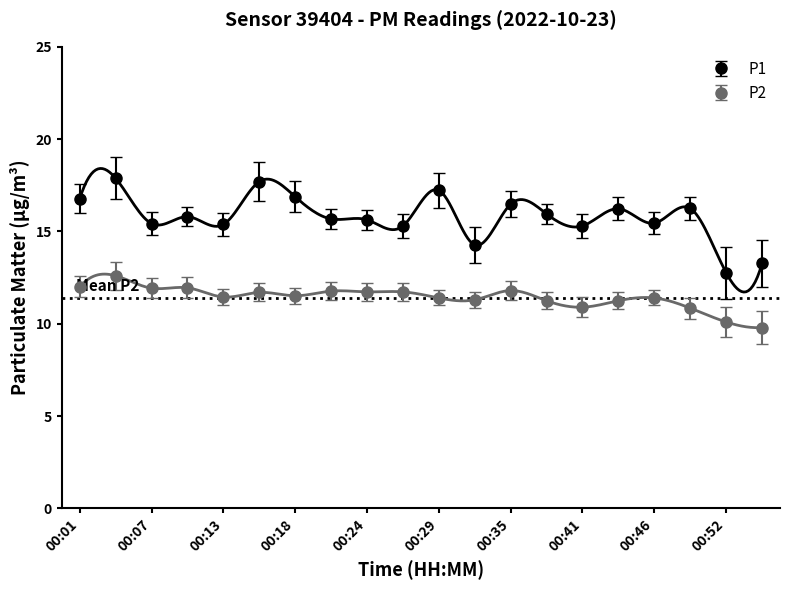

At how many categories does at least one series exceed 17?

3